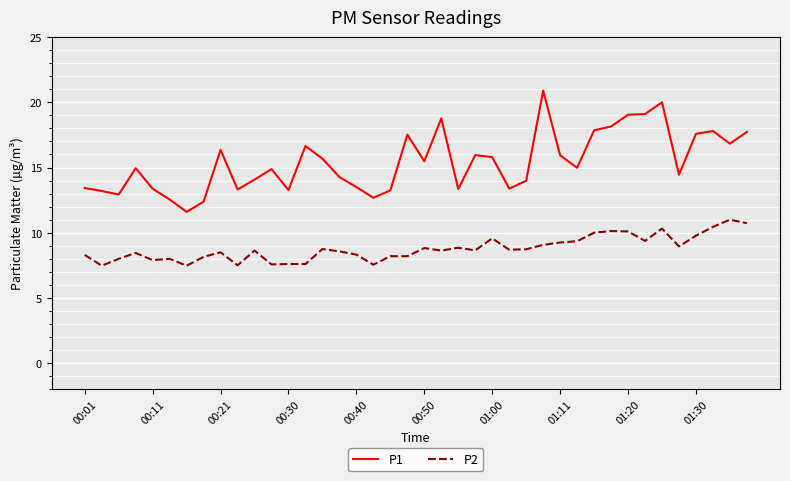

Which series has the largest range (max minus min)?

P1